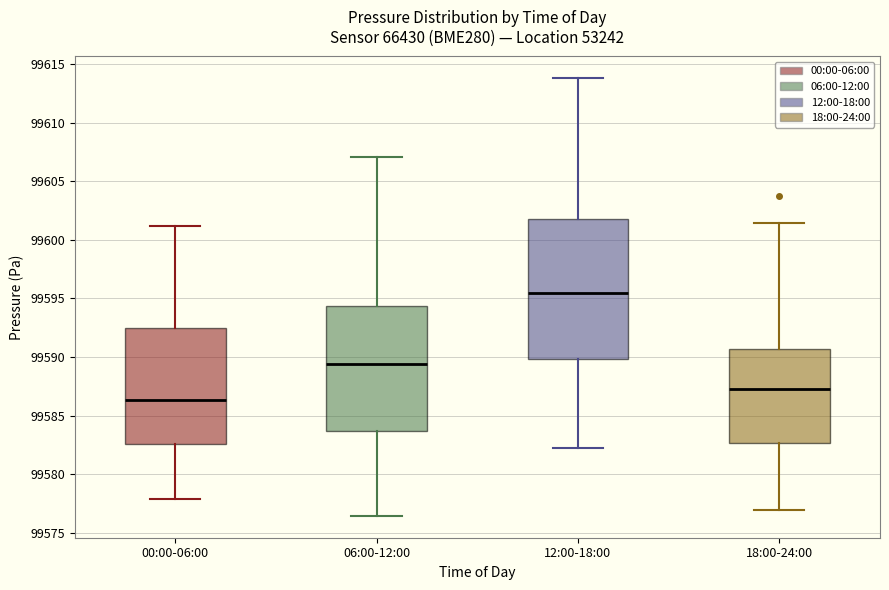

Reading left to right, read every box against the y-axis: the position of its median line, the range the box covers, and the ends of its whiskers. The values are not printed on the chart, so give them approximately, as read against the axis.

00:00-06:00: median 99586.5, box 99582.5 to 99592.5, whiskers 99578.0 to 99601.0
06:00-12:00: median 99589.5, box 99583.5 to 99594.5, whiskers 99576.5 to 99607.0
12:00-18:00: median 99595.5, box 99590.0 to 99602.0, whiskers 99582.0 to 99614.0
18:00-24:00: median 99587.0, box 99582.5 to 99590.5, whiskers 99577.0 to 99601.5